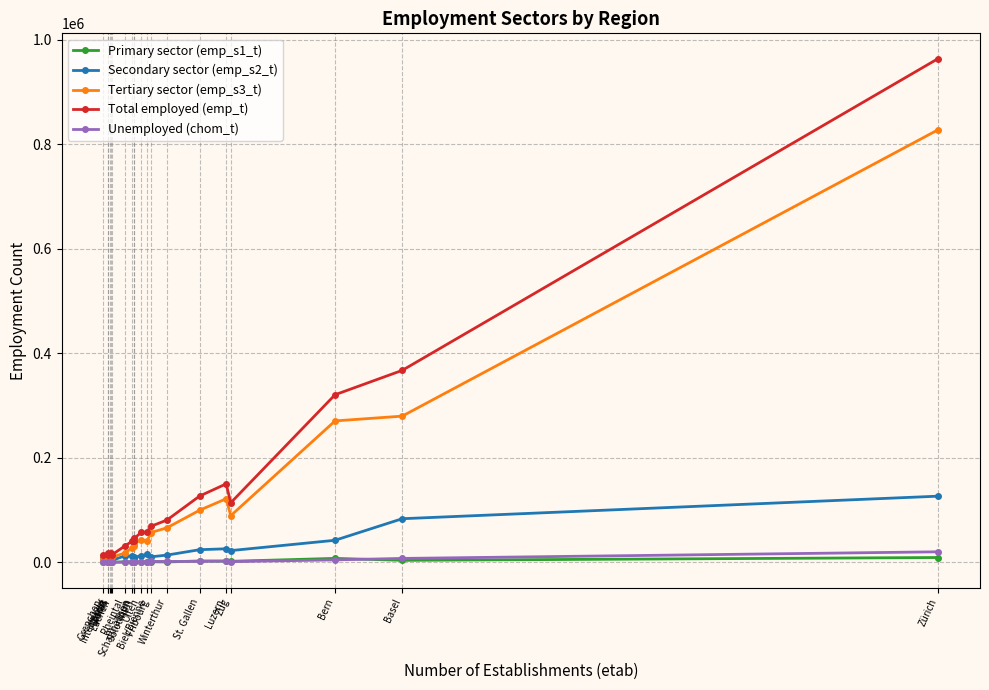

What is the maximum value shown in the chart?

964541